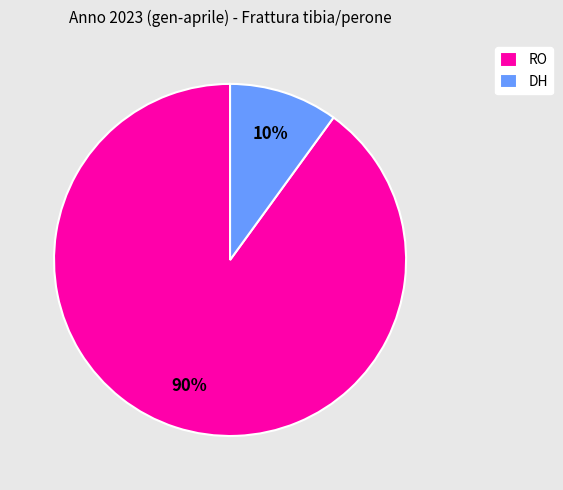

Is DH the majority of the pie?

No